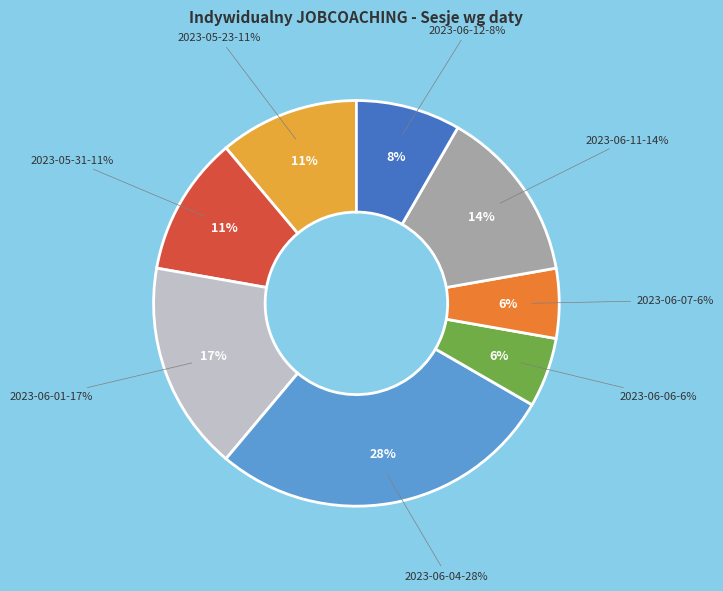

Does any single category account for the majority?

No